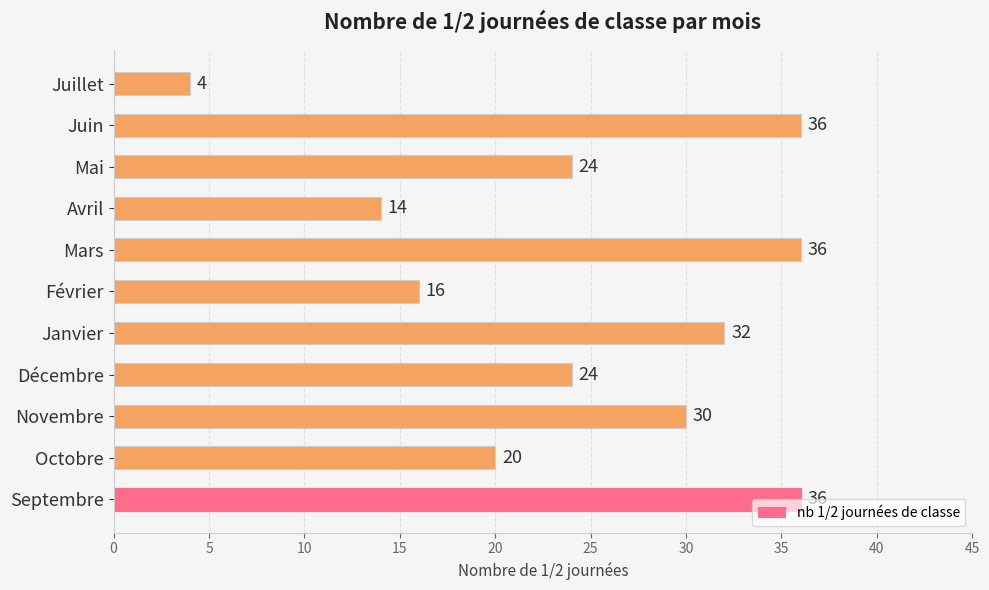

What is the smallest value displayed?

4